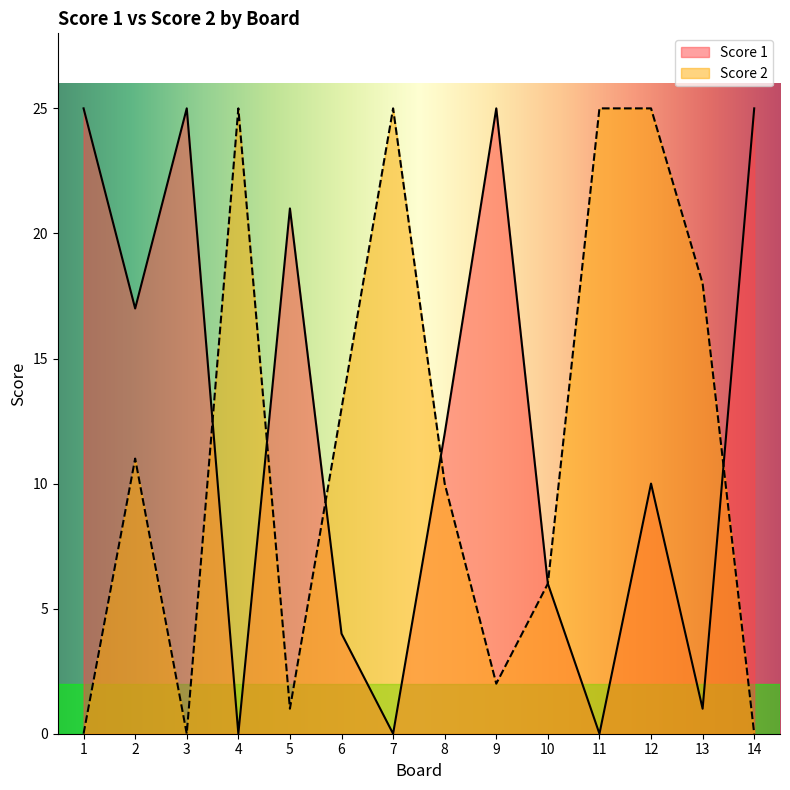

Reading left to right, transcribe all the data shown in this chart.

Score 1: 25	17	25	0	21	4	0	12	25	6	0	10	1	25
Score 2: 0	11	0	25	1	13	25	10	2	6	25	25	18	0